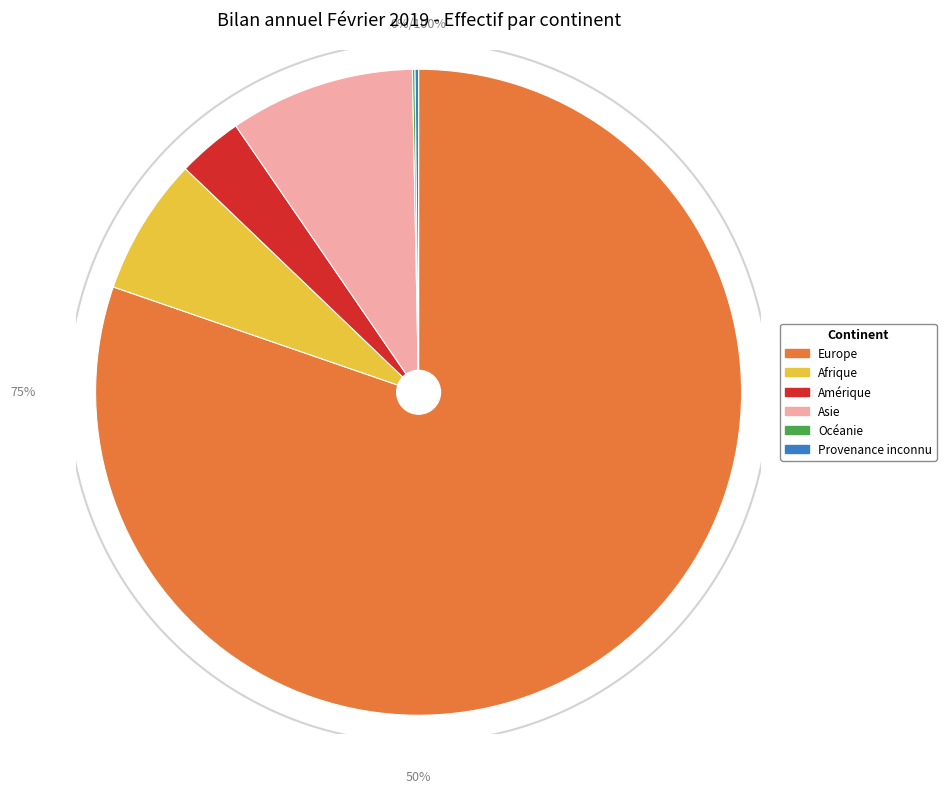

To the nearest percent, what percentage of the pie is Europe?

80%